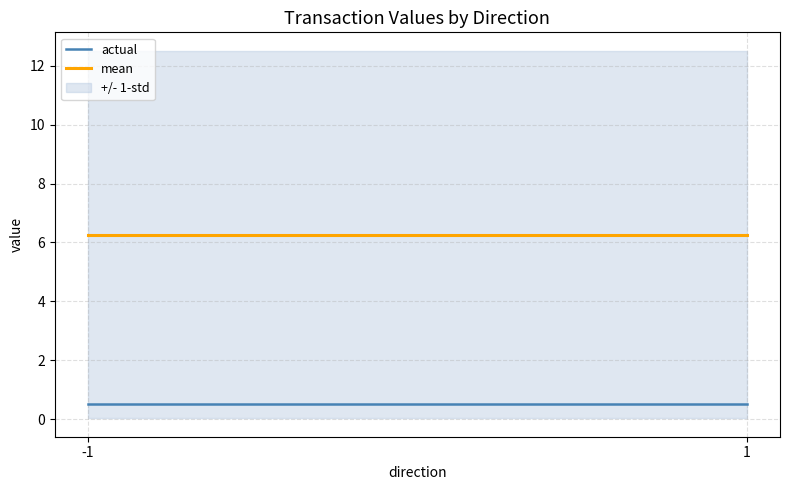

The actual series shows 0.5 at 1. True or false?

True